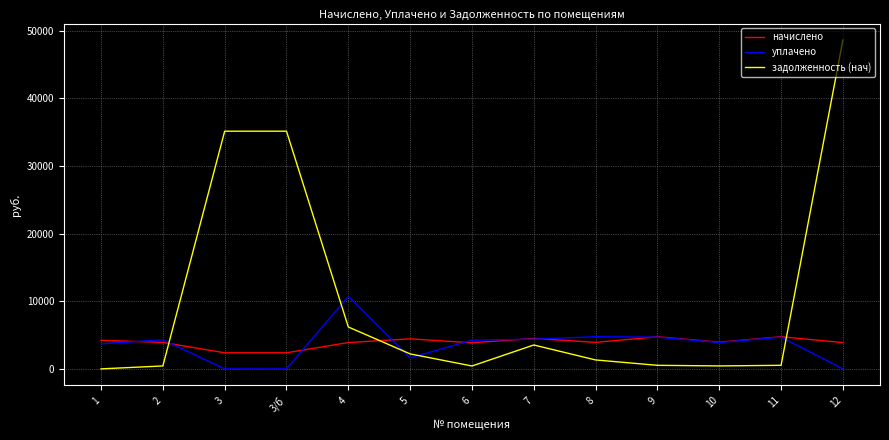

Which category has the highest value in the уплачено series?

4